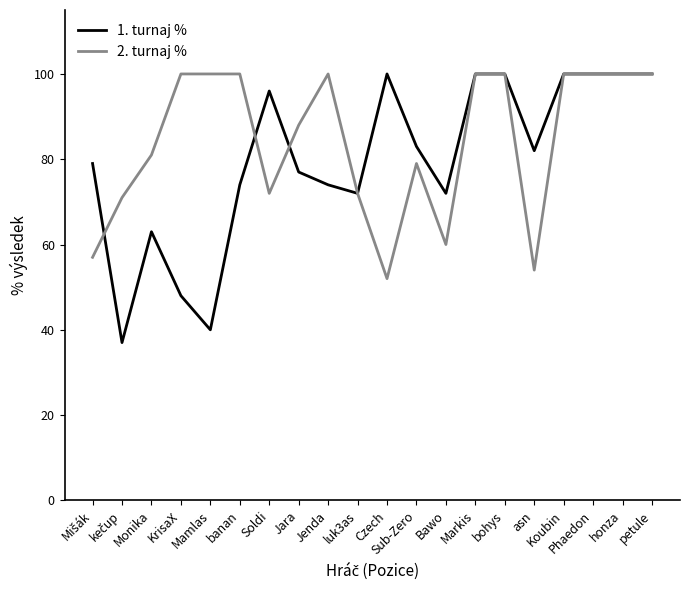

True or false: 1. turnaj % has a value of 77 at Jara.

True